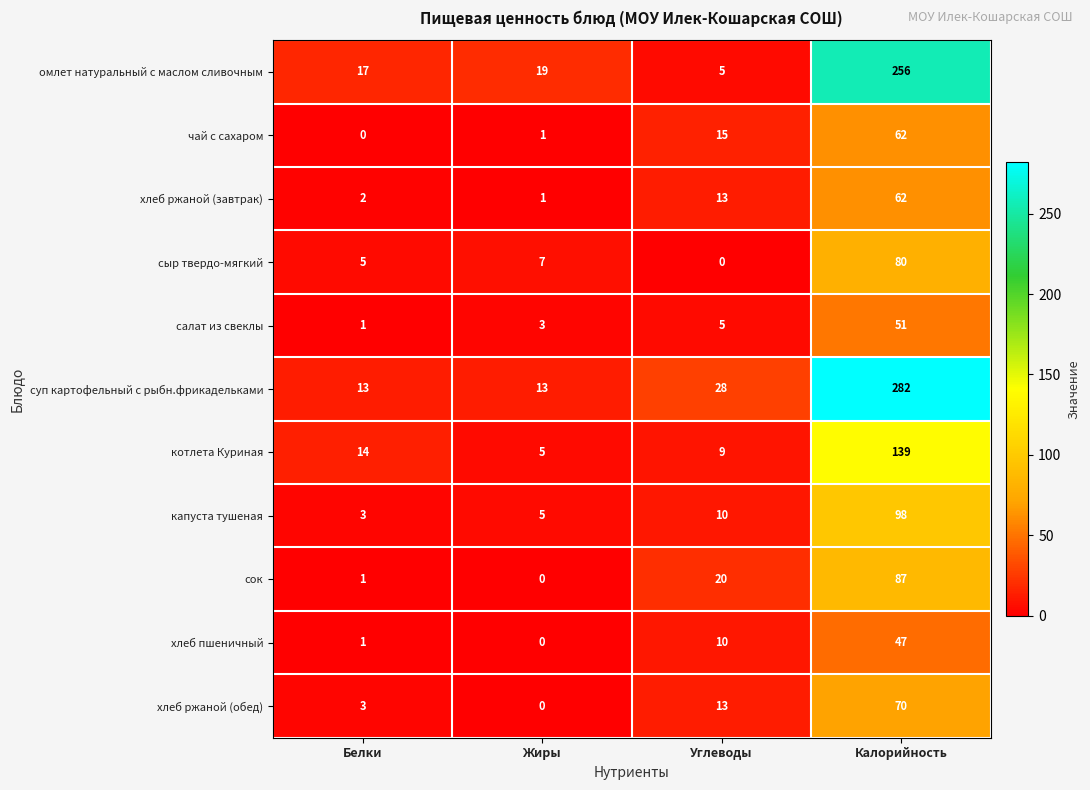

The value of омлет натуральный с маслом сливочным at Калорийность is 137. True or false?

False